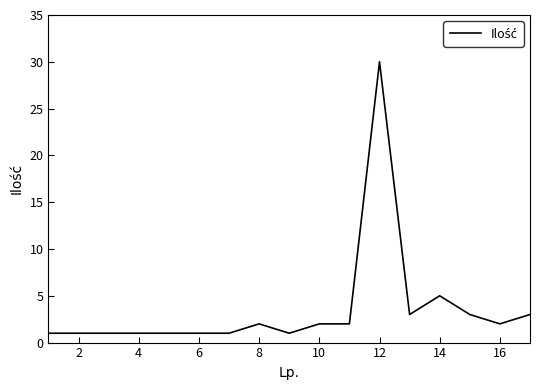

What is the difference between the maximum and minimum values?

29